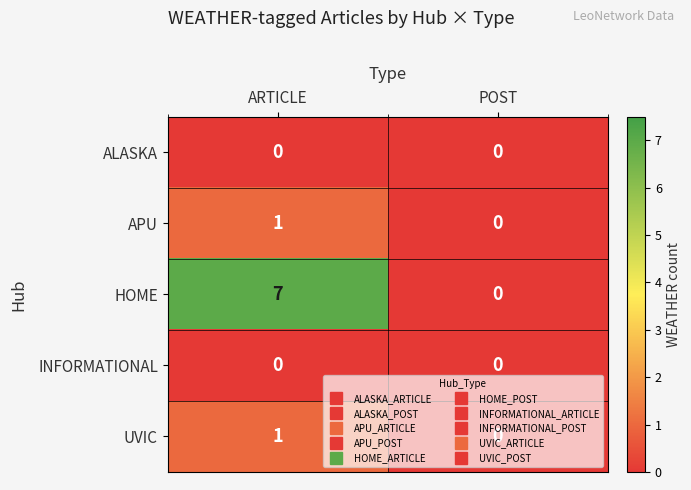

At how many categories does at least one series exceed 6?

1